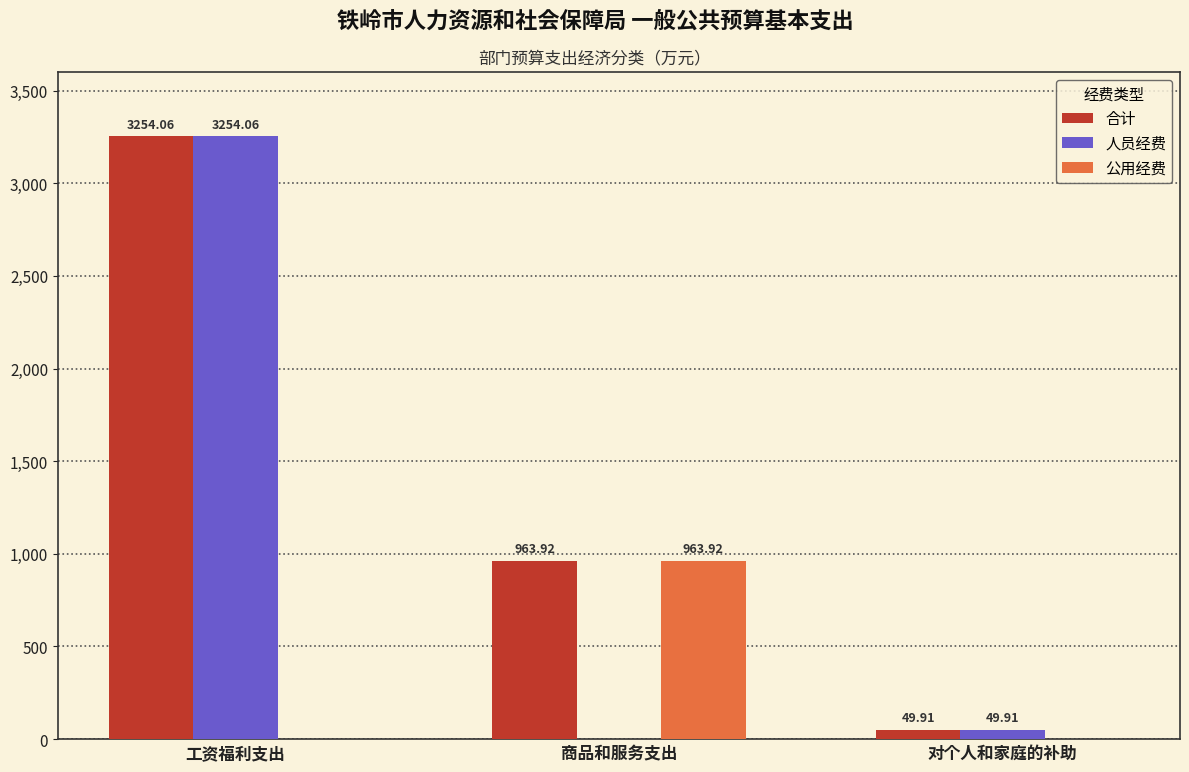

Reading left to right, list all the values displayed in this chart.

合计: 工资福利支出=3254.1	商品和服务支出=963.9	对个人和家庭的补助=49.9
人员经费: 工资福利支出=3254.1	商品和服务支出=0.0	对个人和家庭的补助=49.9
公用经费: 工资福利支出=0.0	商品和服务支出=963.9	对个人和家庭的补助=0.0